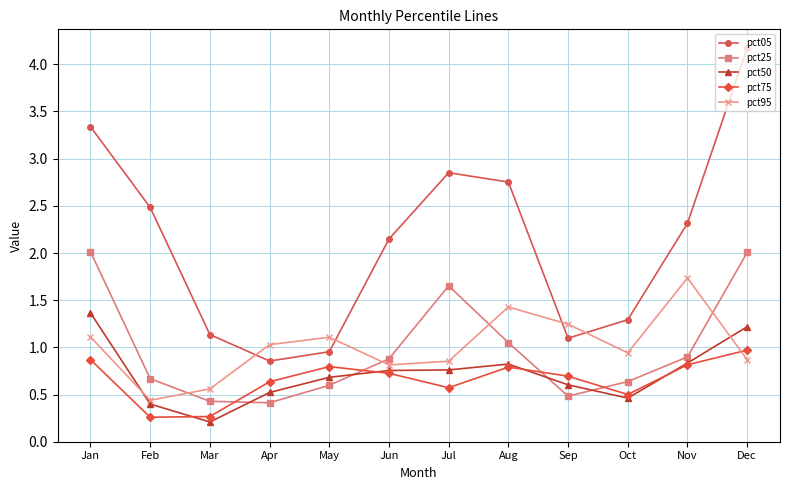

Which series has the largest range (max minus min)?

pct05